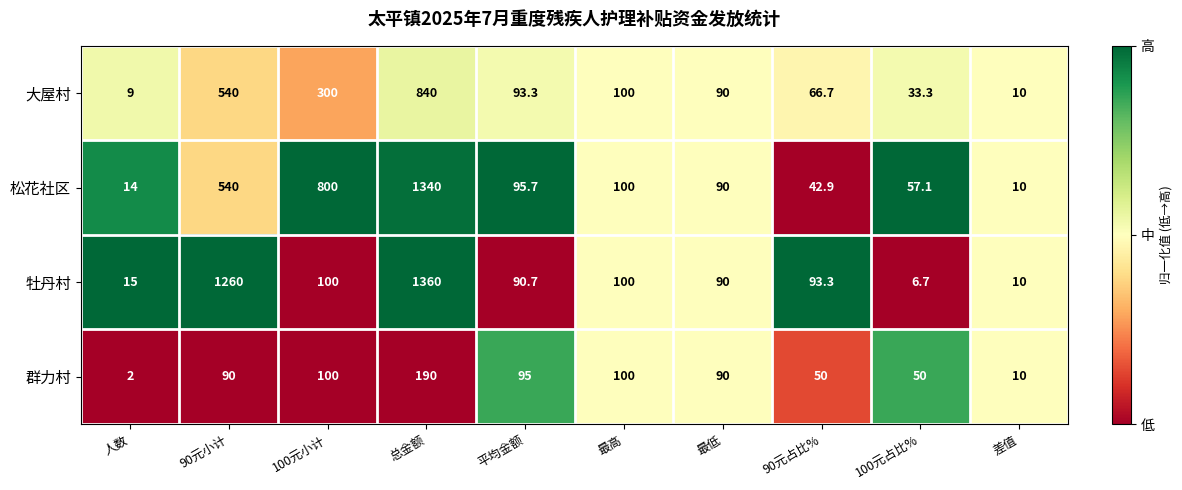

List the series in order of their peak value, highest first.

牡丹村, 松花社区, 大屋村, 群力村